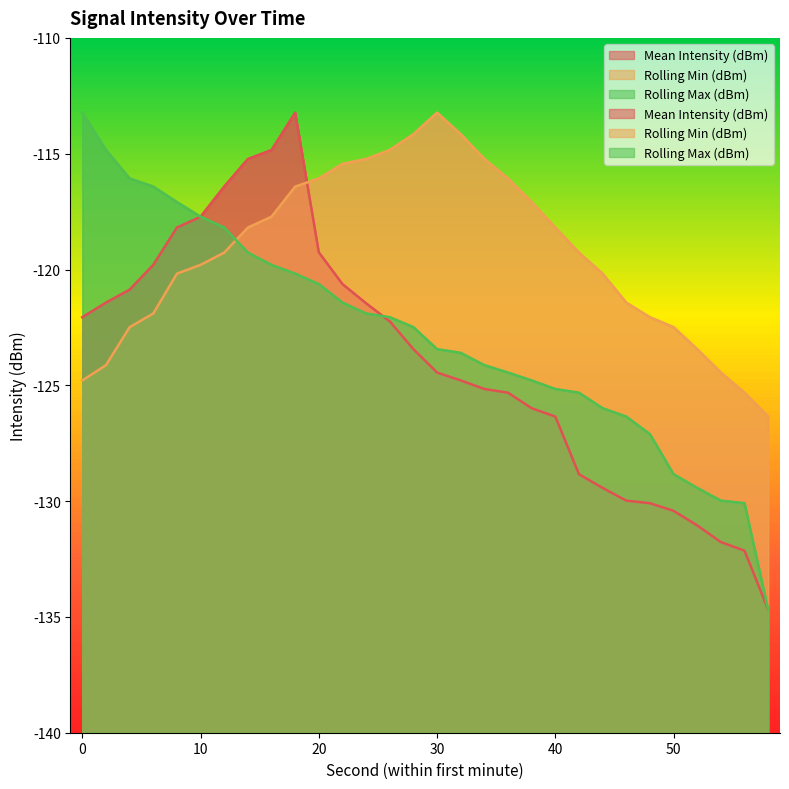

What is the maximum value for Rolling Max (dBm)?

-113.2